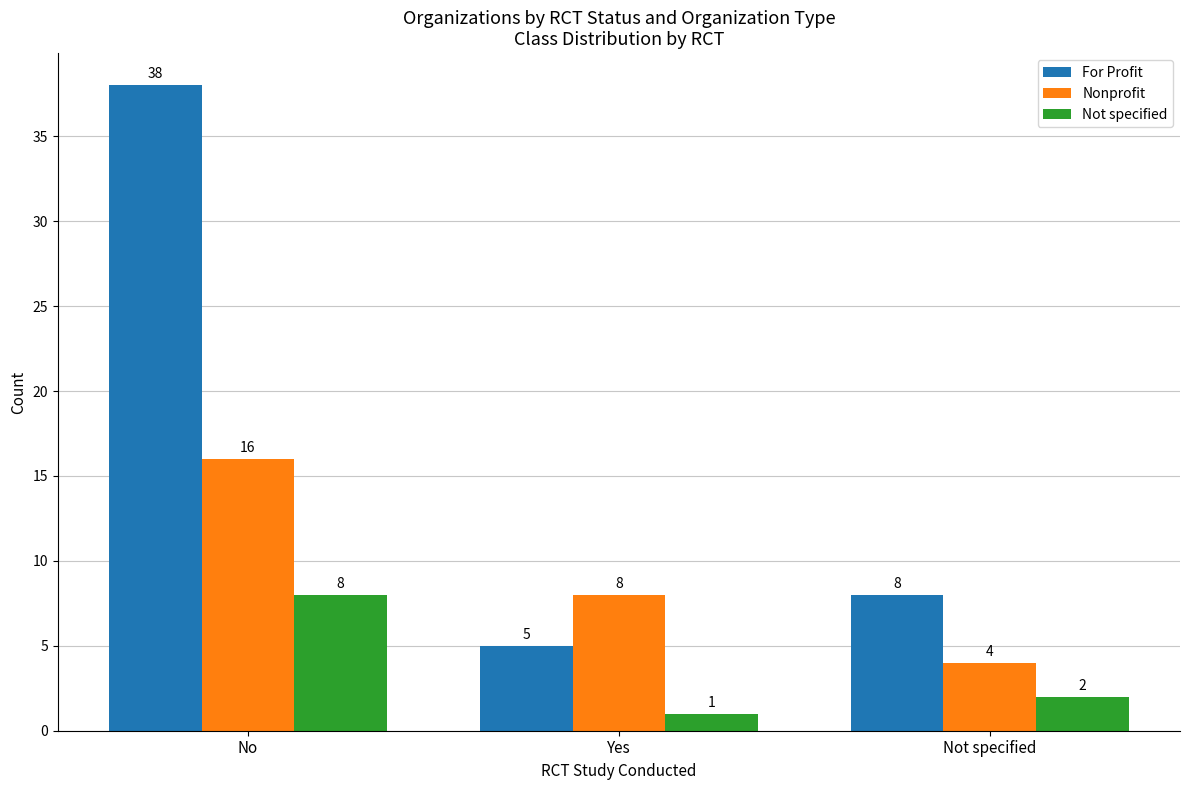

True or false: Not specified has a value of 8 at No.

True